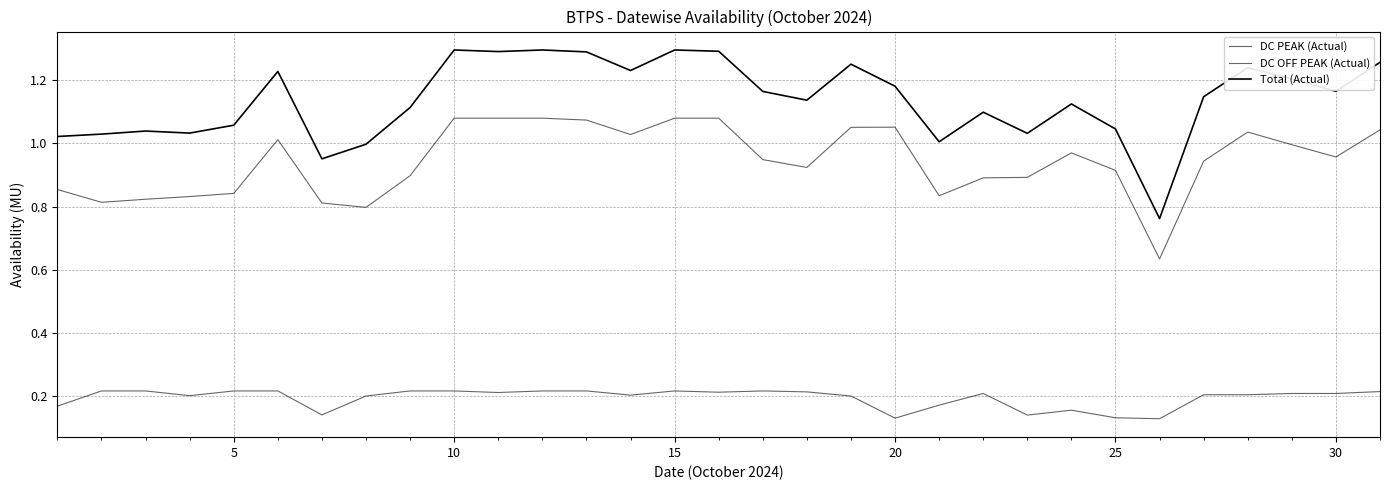

What is the average value of the DC PEAK (Actual) series?

0.2